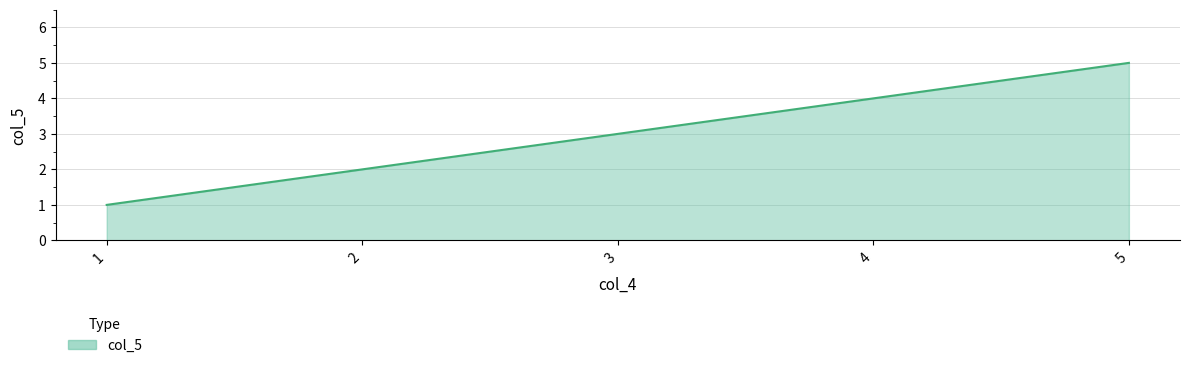

How many lines are shown in the chart?

1